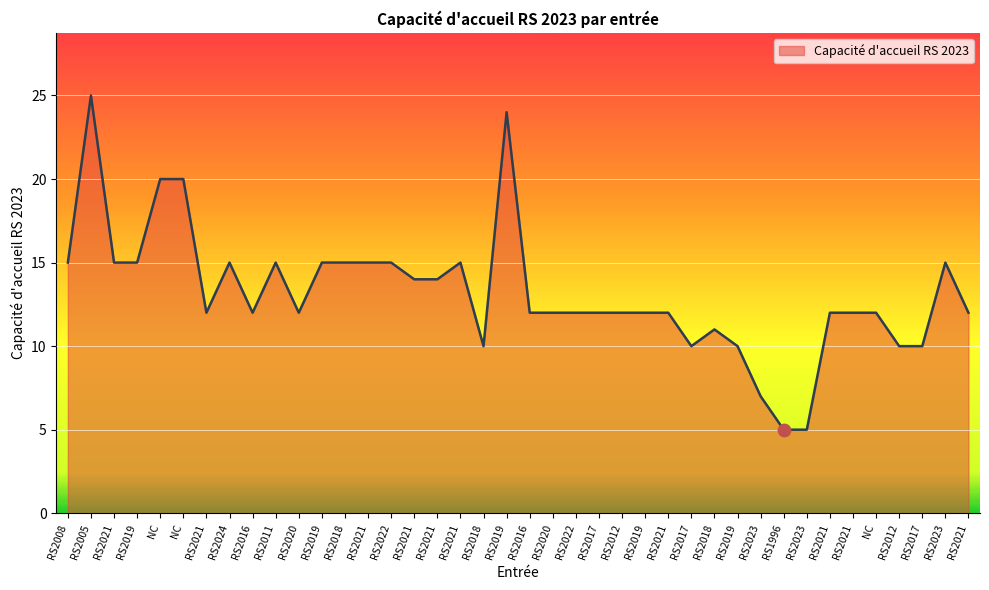

Between RS2012 and RS2021, which is larger?

RS2021